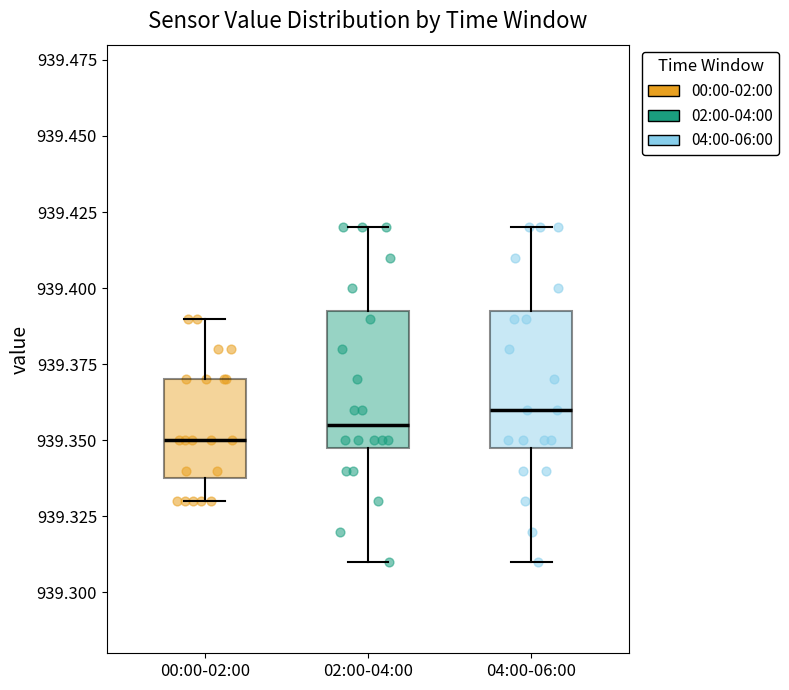

Where does the median line of the box for 02:00-04:00 sit on the y-axis? The values are not printed on the chart, so give them approximately, as read against the axis.

939.355